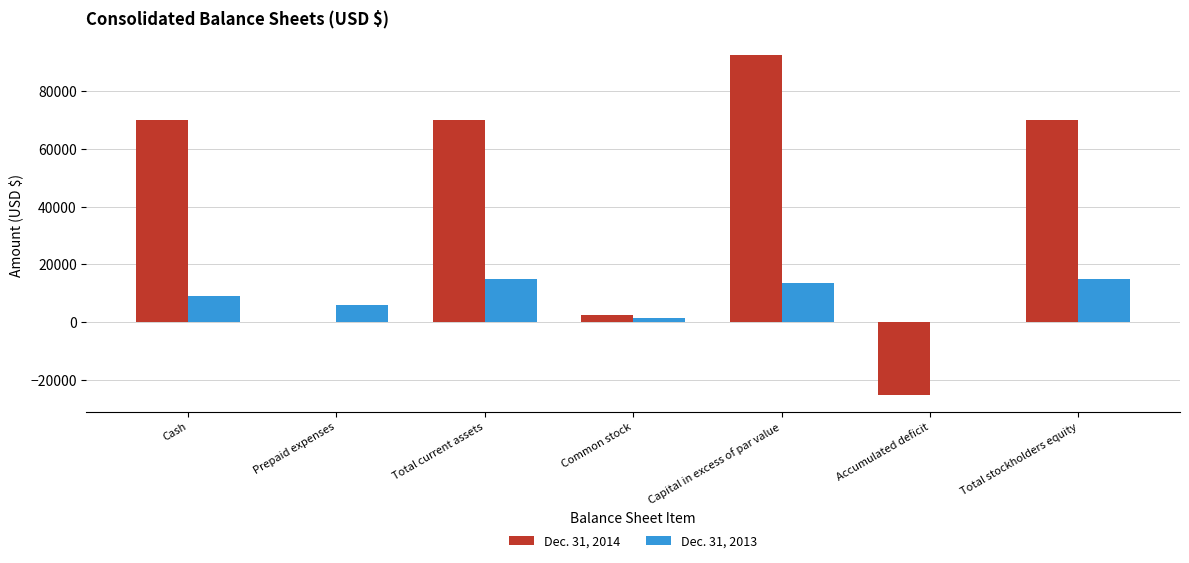

At which label does Dec. 31, 2014 reach its peak?

Capital in excess of par value